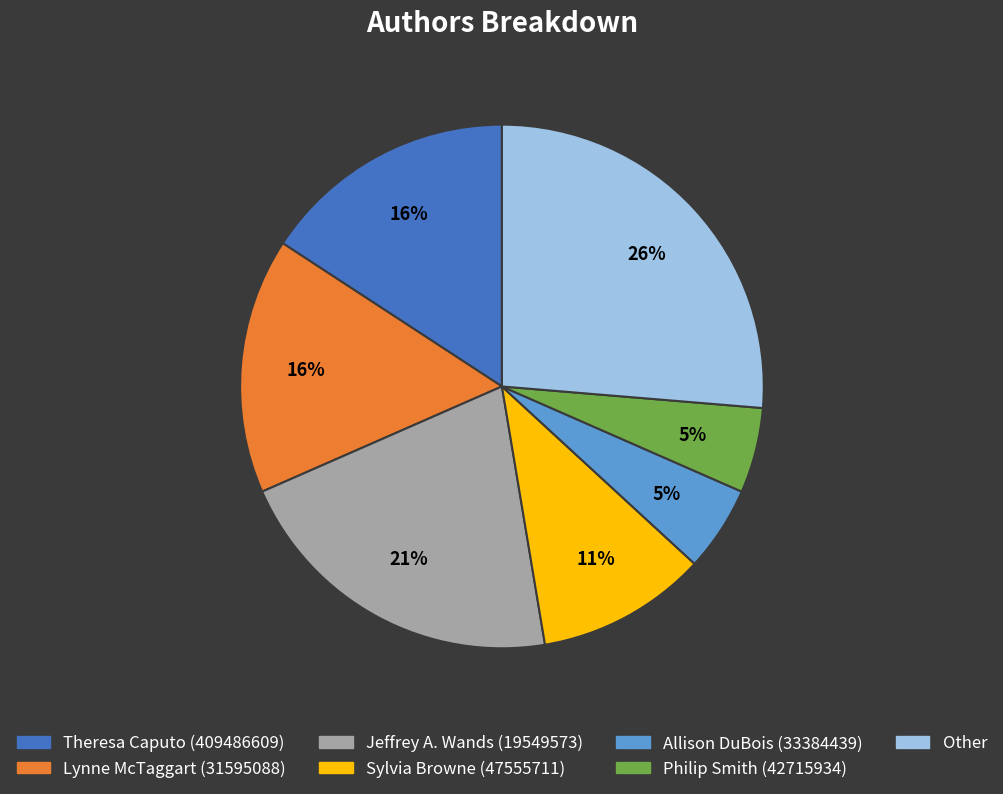

What is the largest slice in the pie chart?

Other